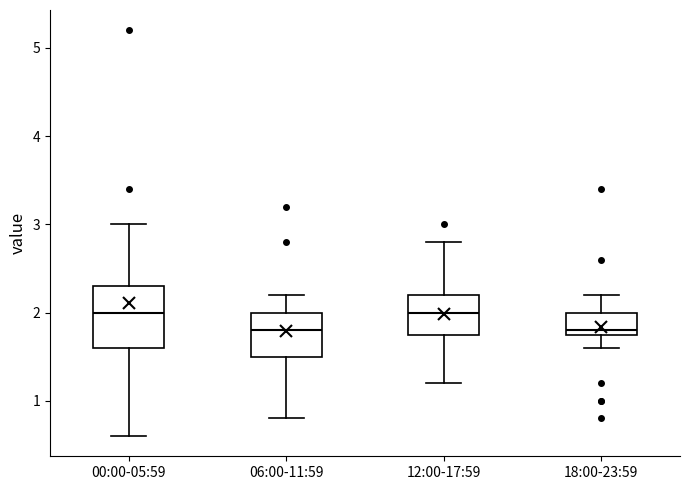

Reading left to right, read every box against the y-axis: the position of its median line, the range the box covers, and the ends of its whiskers. The values are not printed on the chart, so give them approximately, as read against the axis.

00:00-05:59: median 2.0, box 1.6 to 2.3, whiskers 0.6 to 3.0
06:00-11:59: median 1.8, box 1.5 to 2.0, whiskers 0.8 to 2.2
12:00-17:59: median 2.0, box 1.8 to 2.2, whiskers 1.2 to 2.8
18:00-23:59: median 1.8 (just above the box's lower edge), box 1.8 to 2.0, whiskers 1.6 to 2.2